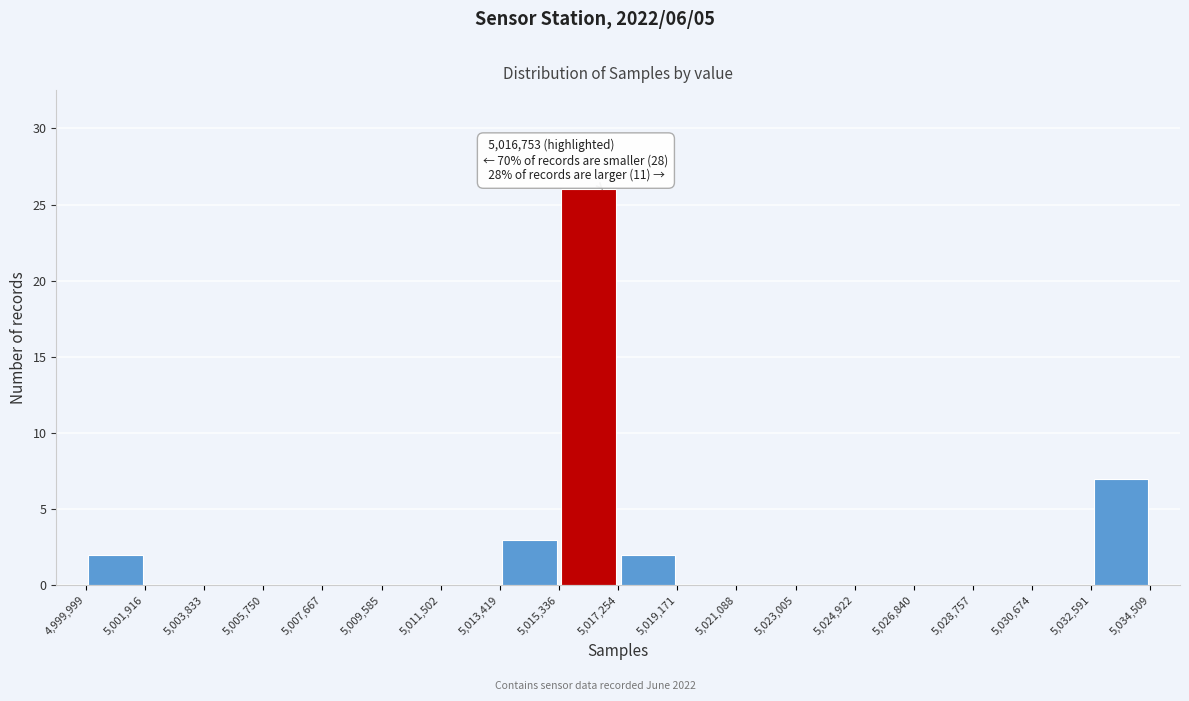

Over which range of the x-axis is the bar tallest?

5,015,336 to 5,017,254